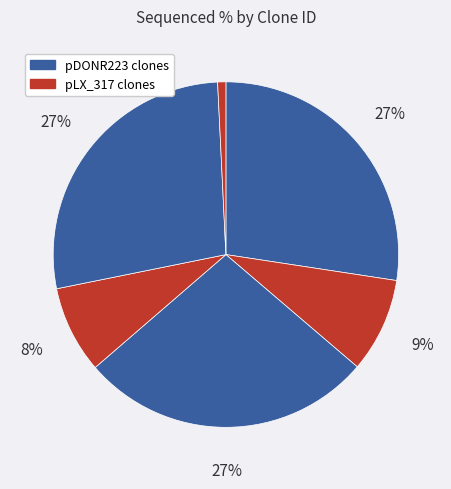

How many slices are in this pie chart?

6